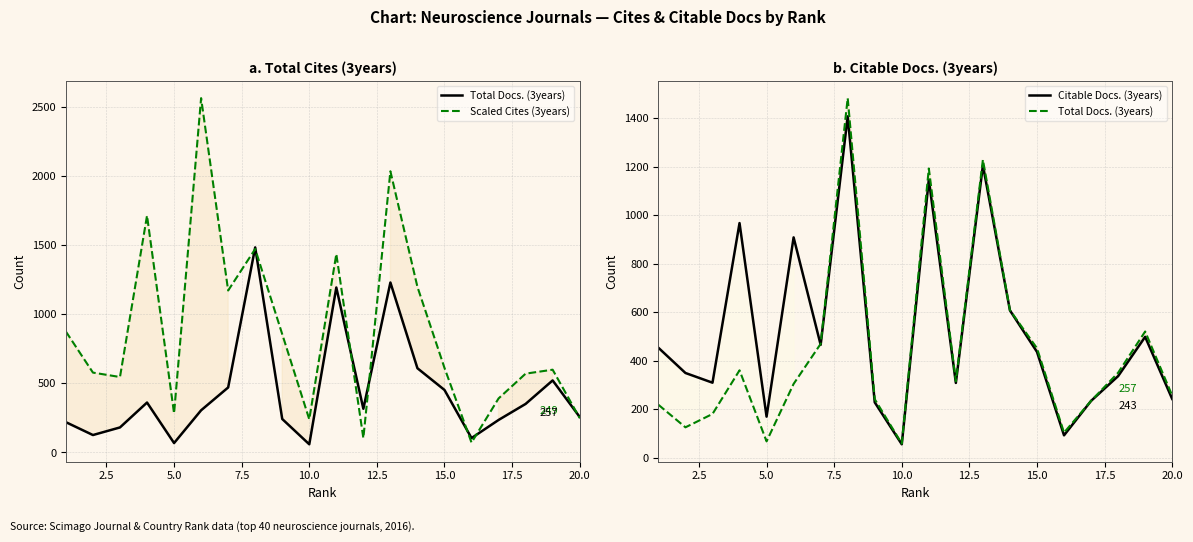

Which series ends up on top after the final intersection of Citable Docs. (3years) and Total Docs. (3years)?

Total Docs. (3years)